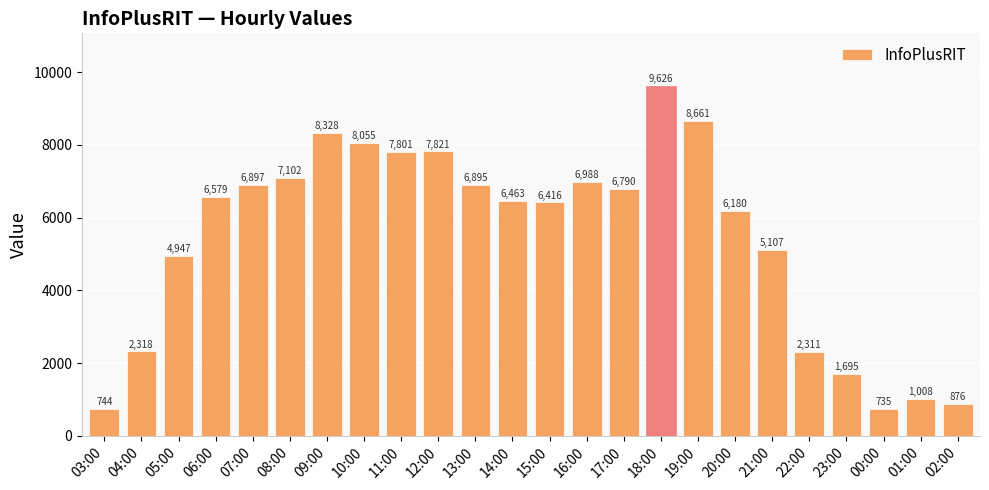

The value at 22:00 is 2311. True or false?

True